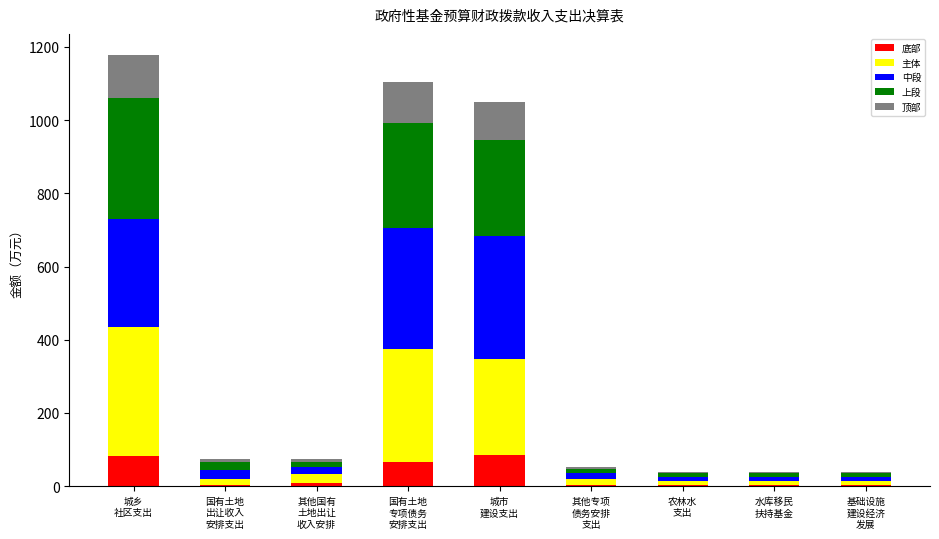

What is the highest value of the 底部 series?

84.0